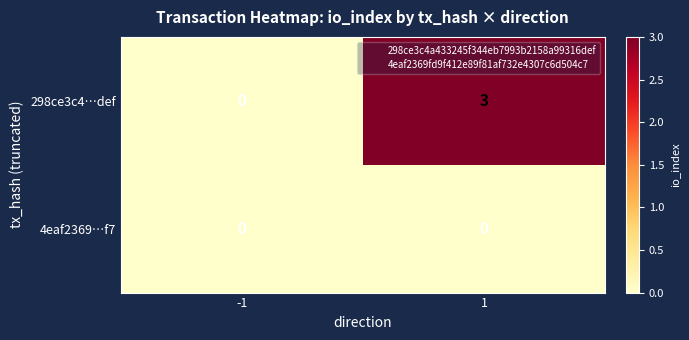

List the series in order of their peak value, highest first.

298ce3c4…def, 4eaf2369…f7